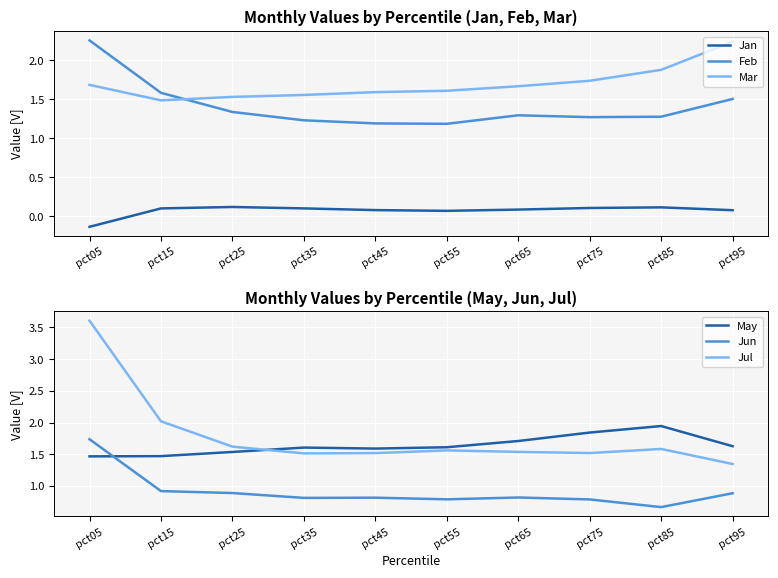

True or false: Jun and Jul intersect in this chart.

False